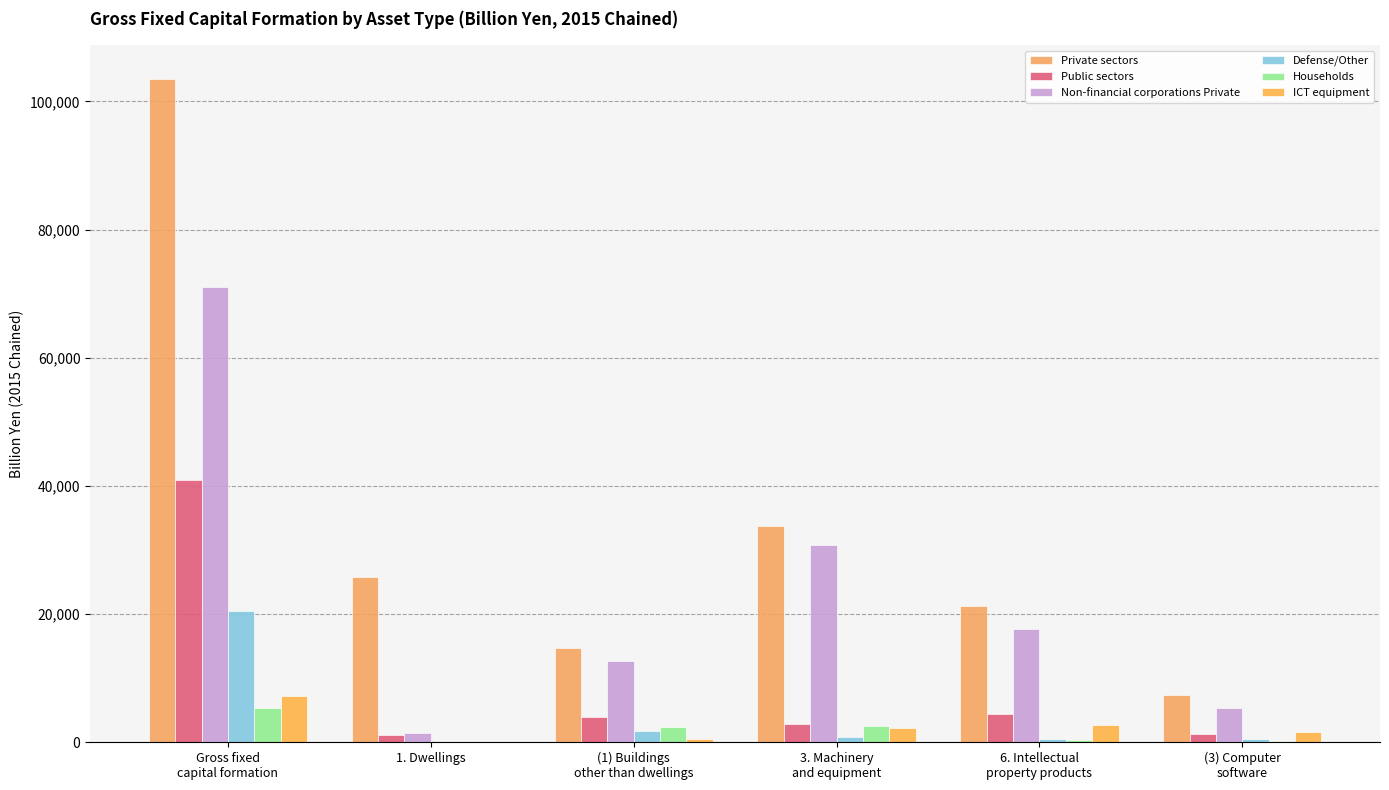

Which category has the lowest value in the Public sectors series?

1. Dwellings